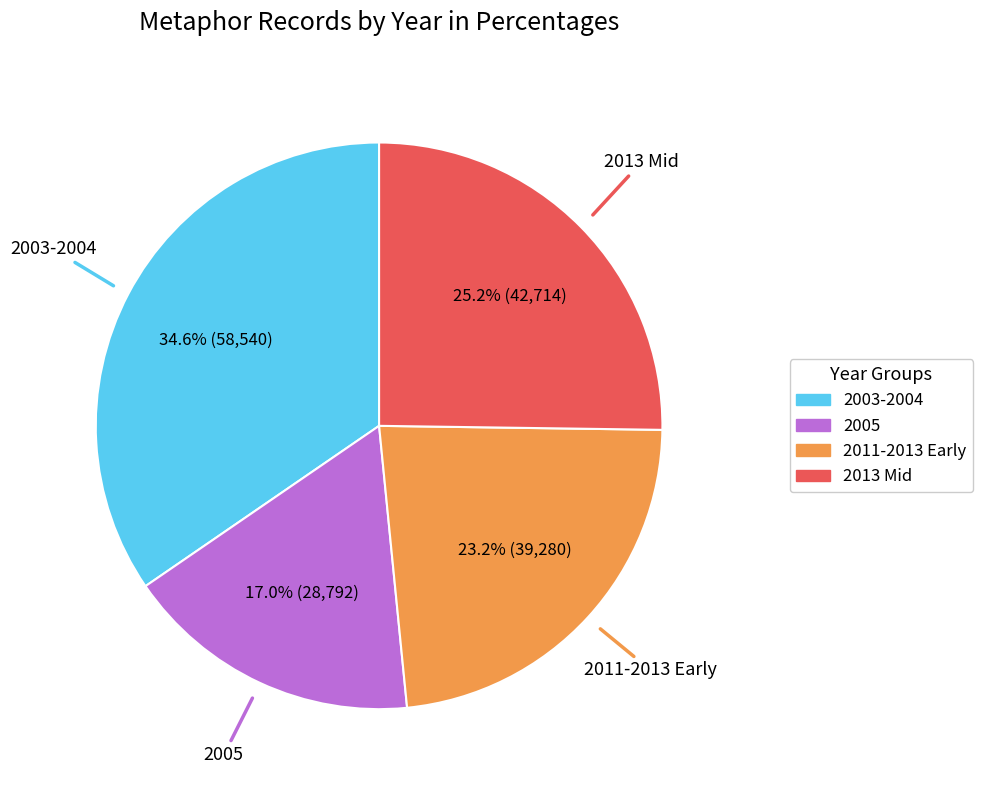

Does any single category account for the majority?

No